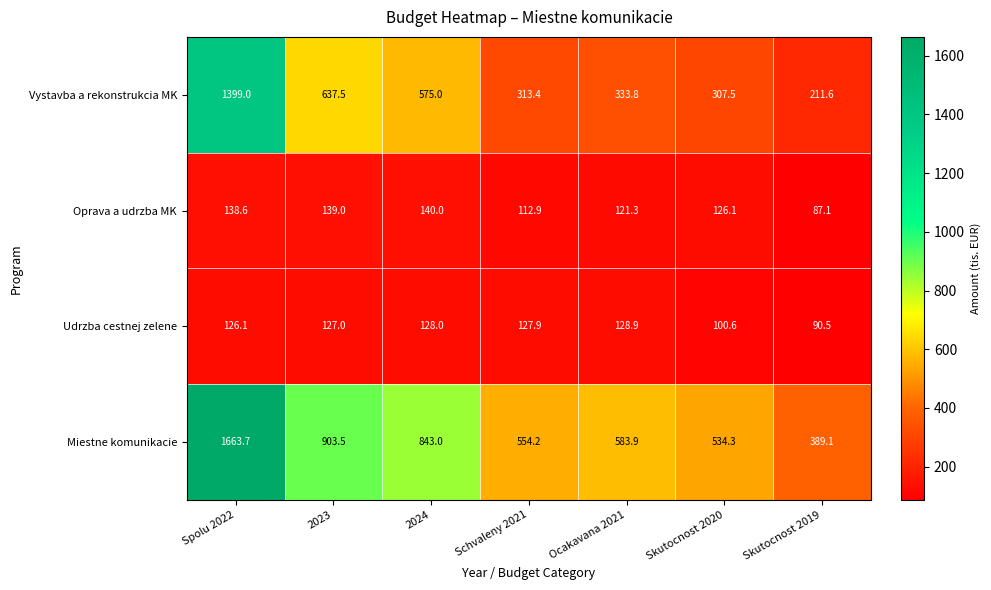

What value does the Vystavba a rekonstrukcia MK series have at Skutocnost 2019?

211.6